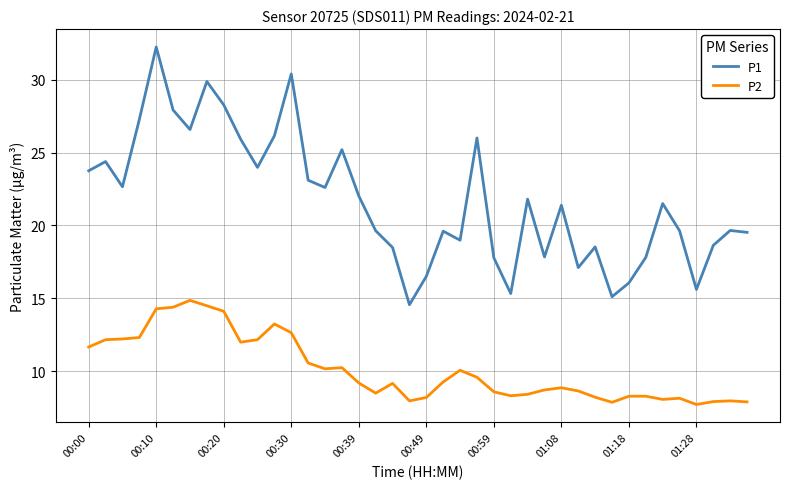

How many values in the P2 series exceed 9?

21